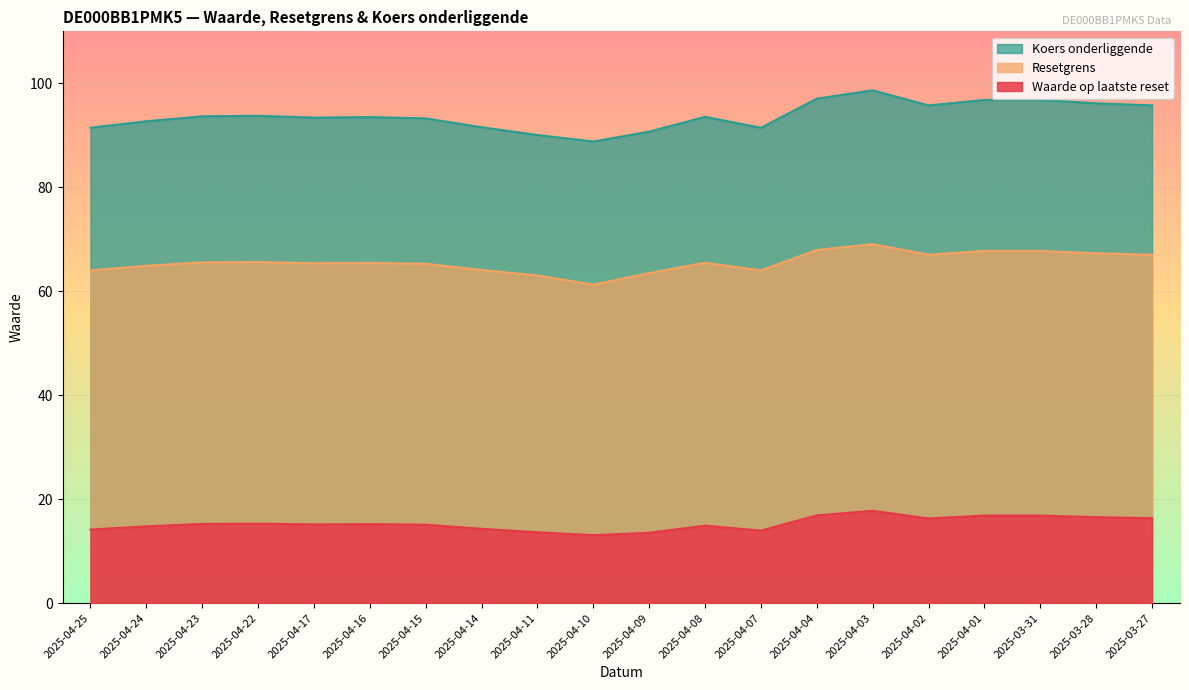

What is the total value across all series at 2025-04-22?

174.7